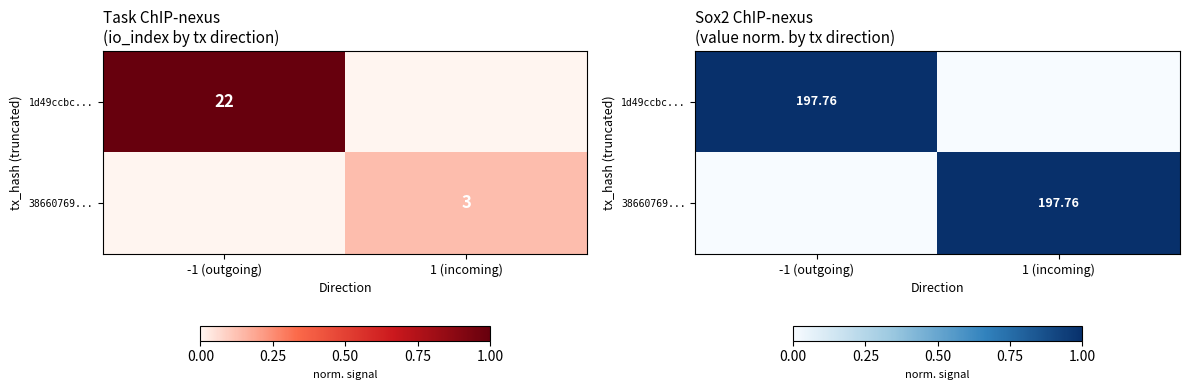

Which has a higher value, 1 (incoming) or -1 (outgoing)?

-1 (outgoing)